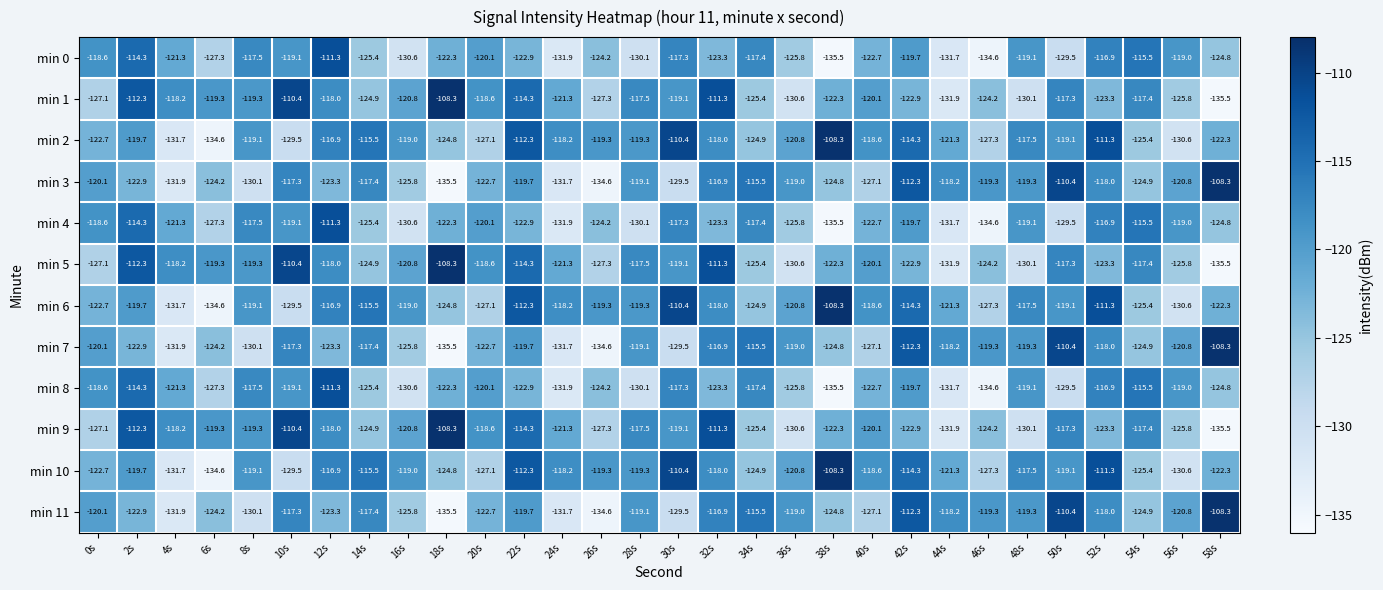

Is the value of min 9 at 2s greater than the value of min 3 at 8s?

Yes